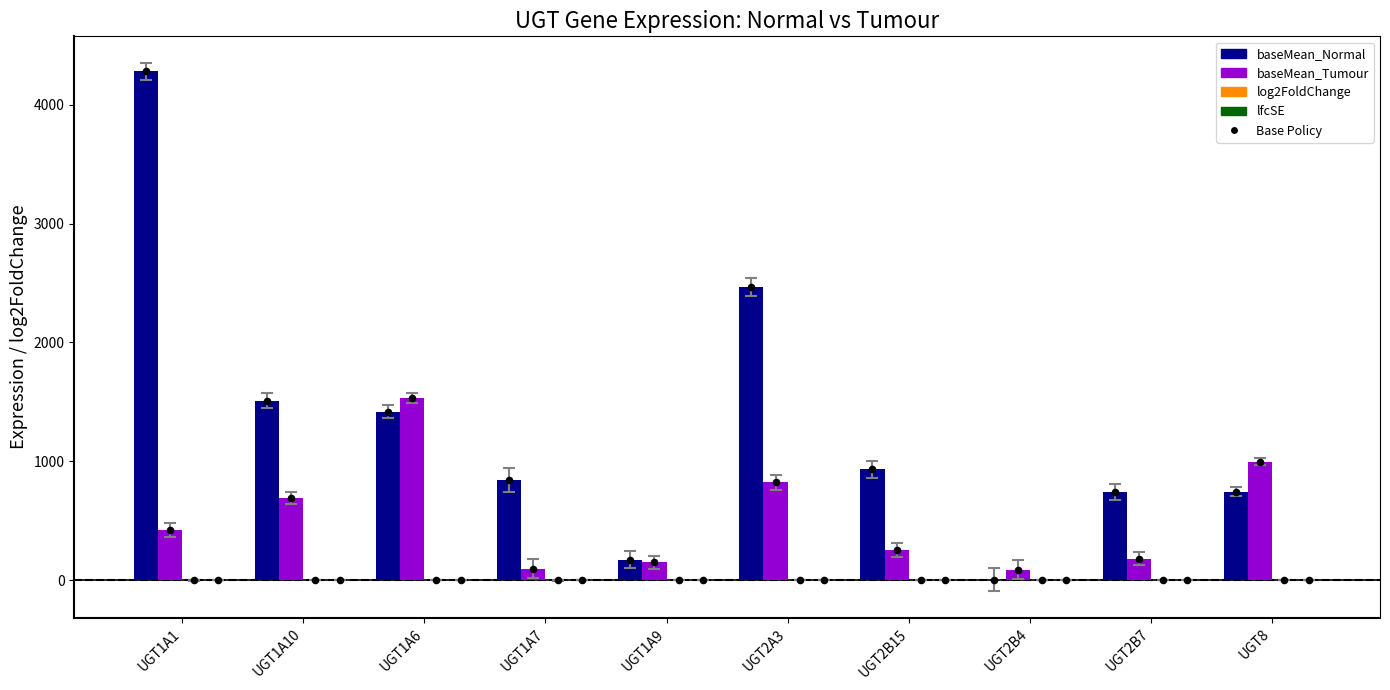

At which category is the sum across all series the highest?

UGT1A1